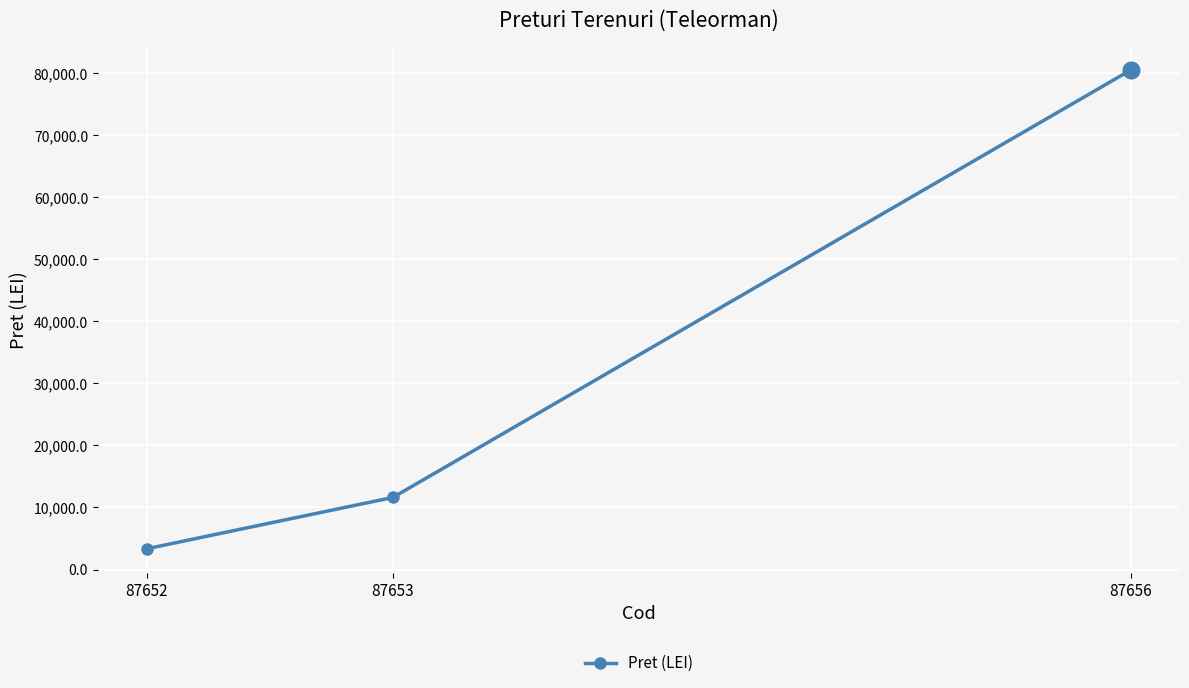

At which category does the chart reach its minimum across all series?

87652